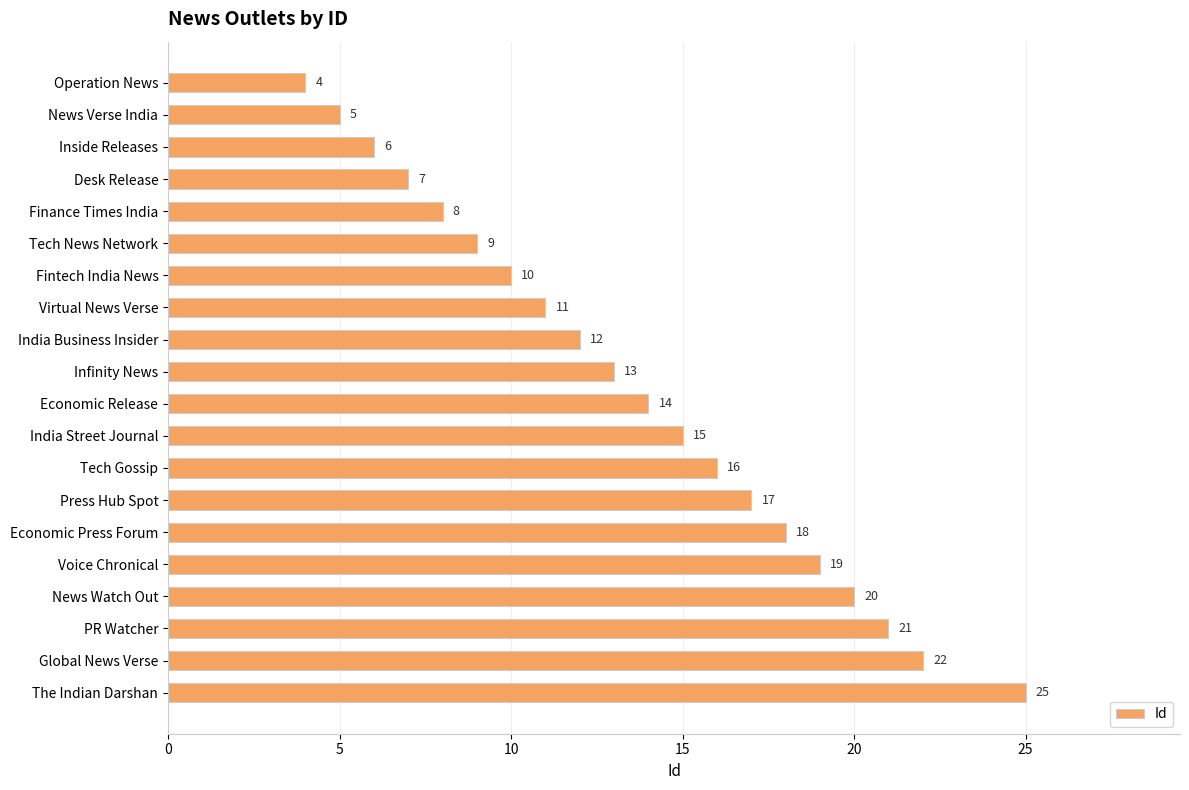

Approximately how many times larger is the value at Operation News compared to Virtual News Verse?

0.4